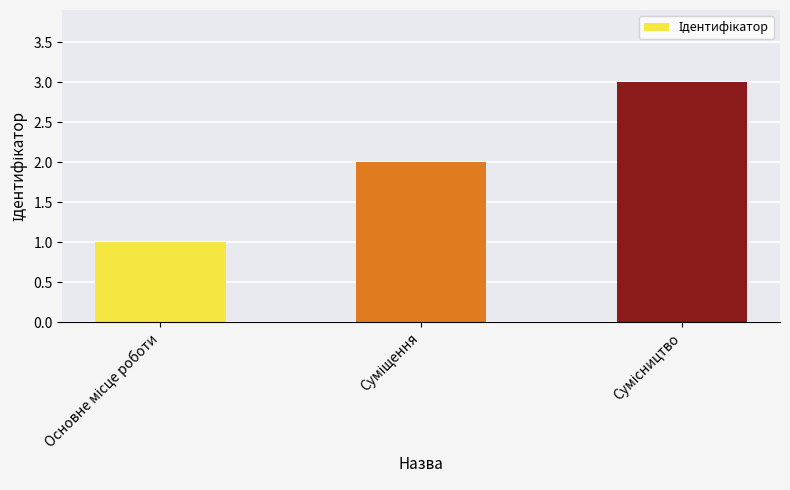

What is the greatest value displayed?

3